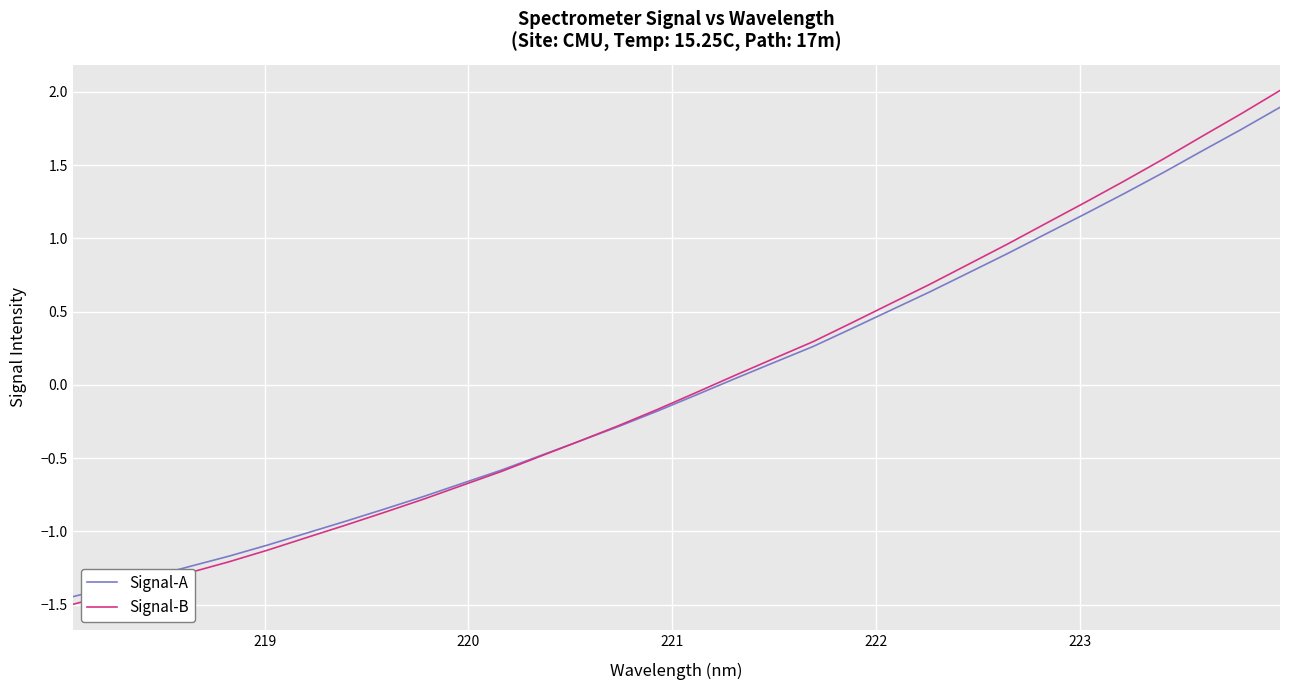

List the series in order of their peak value, lowest first.

Signal-A, Signal-B